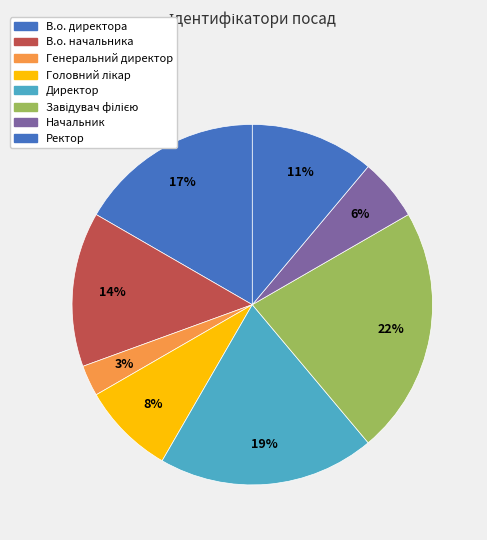

Count the number of slices in the pie.

8